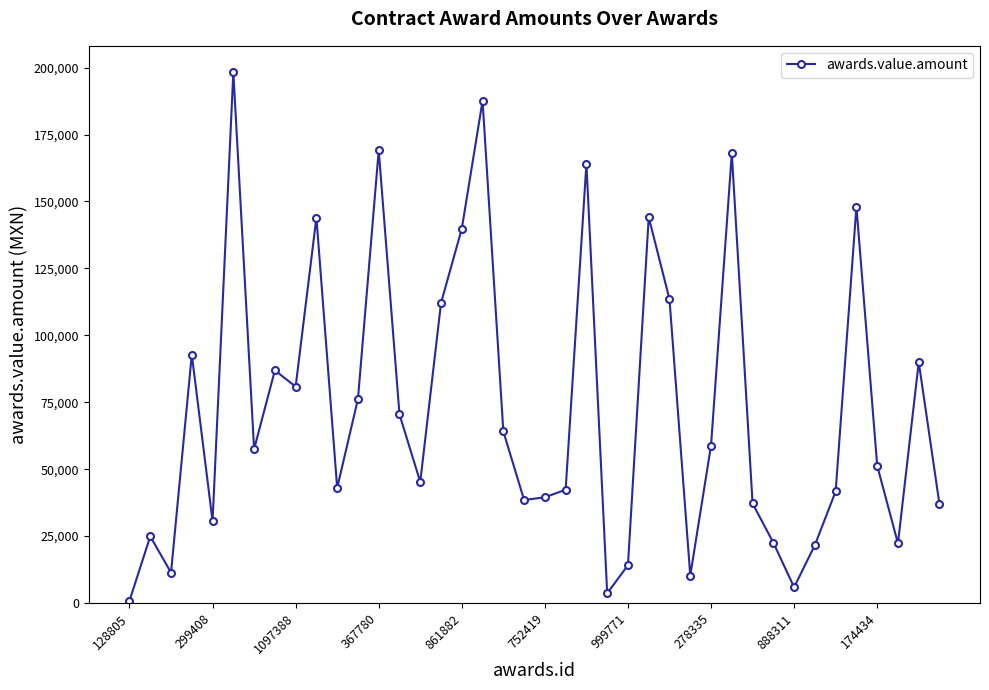

Is this an area chart (filled region under the line)?

No